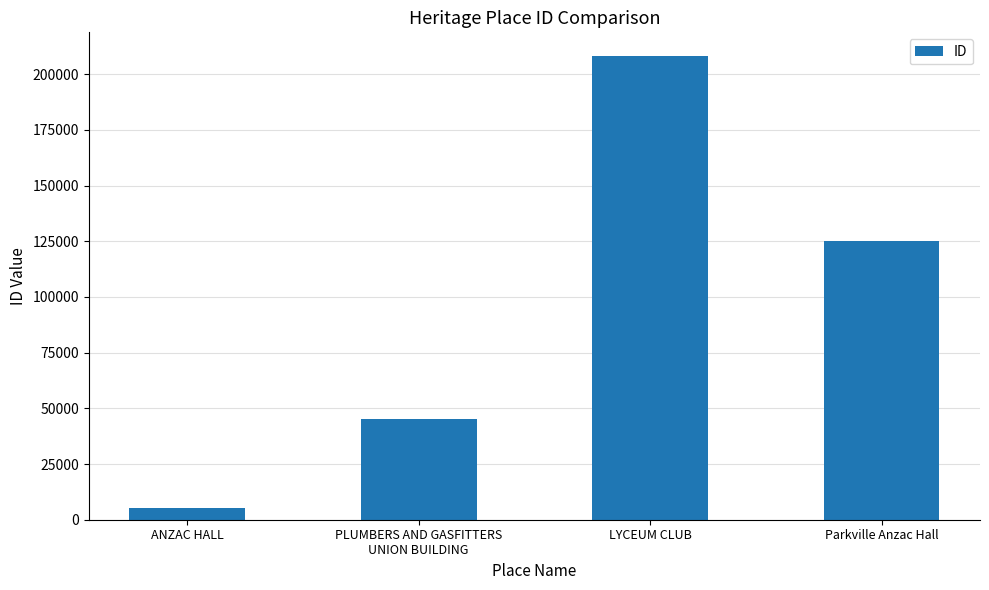

True or false: the data shows 20910 at PLUMBERS AND GASFITTERS
UNION BUILDING.

False